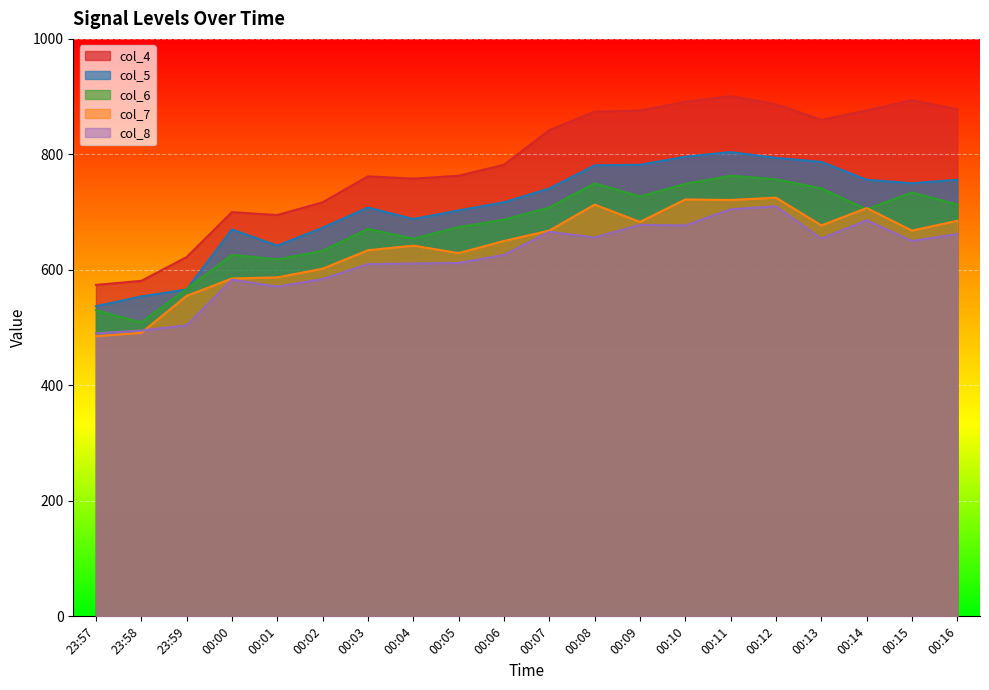

True or false: col_6 and col_7 intersect in this chart.

True